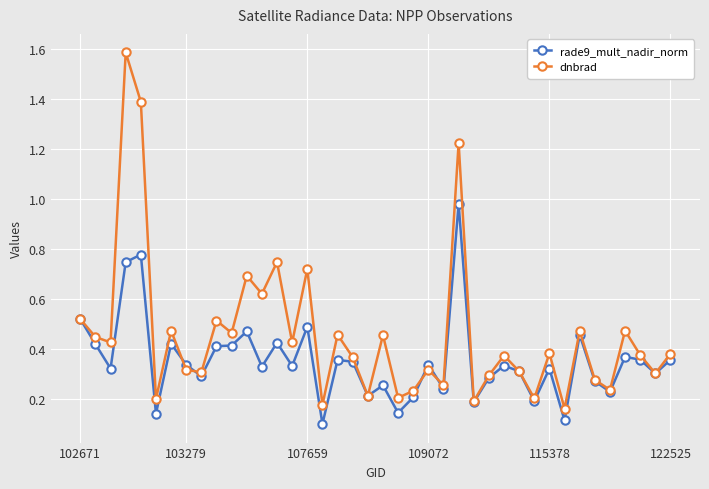

Which series has the largest range (max minus min)?

dnbrad